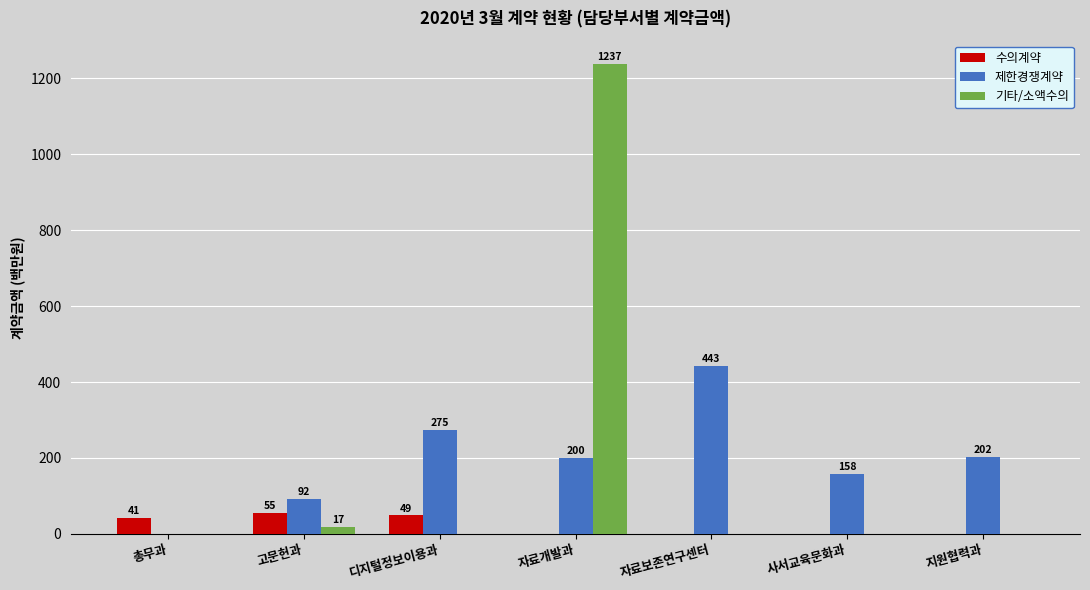

The value of 수의계약 at 디지털정보이용과 is 48.7. True or false?

True